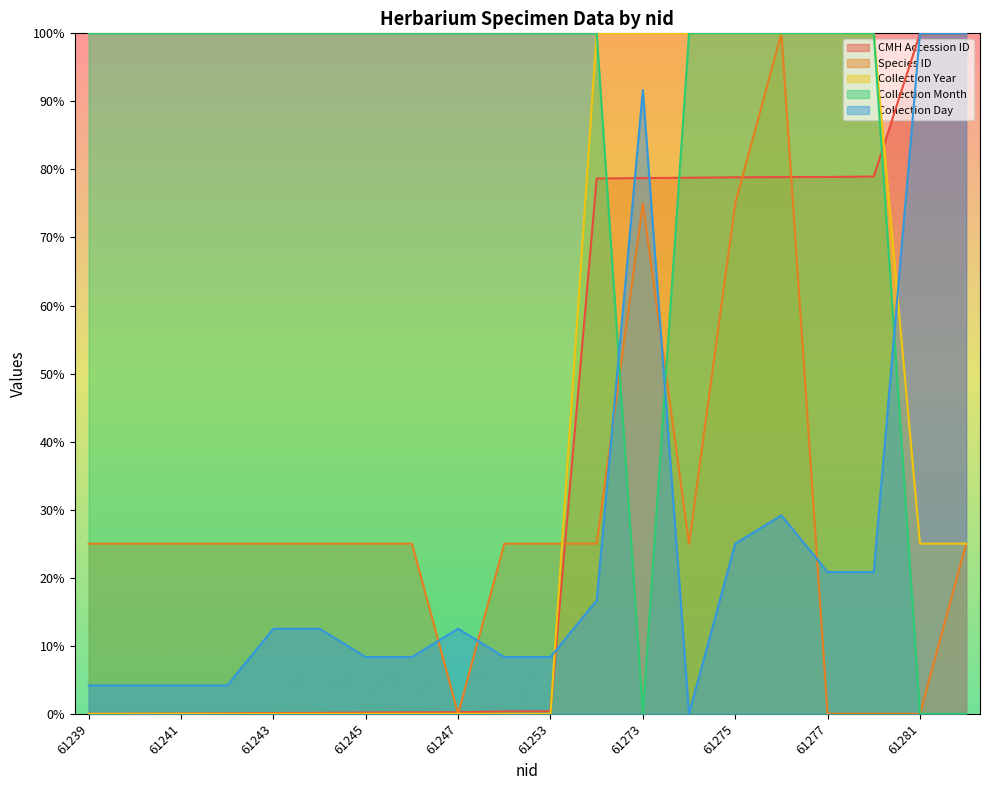

The value of Collection Year at 61247 is 0.0. True or false?

True